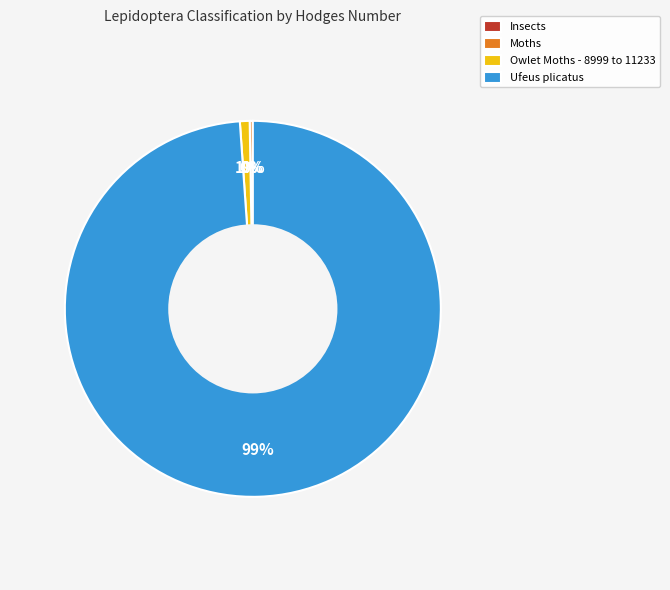

Does Ufeus plicatus account for over 50% of the chart?

Yes